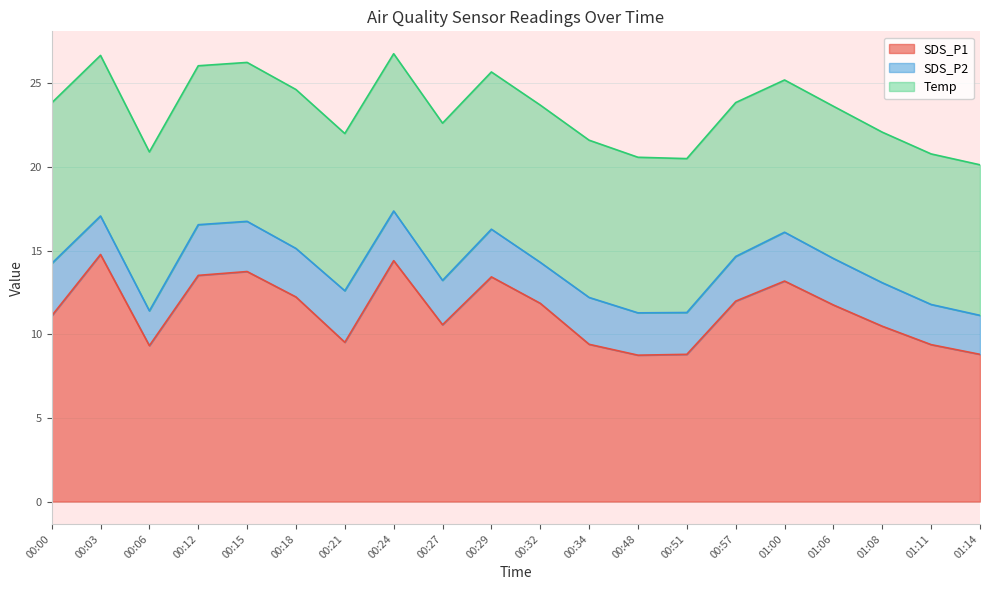

Is it true that SDS_P1 equals 10.5 at 01:08?

True